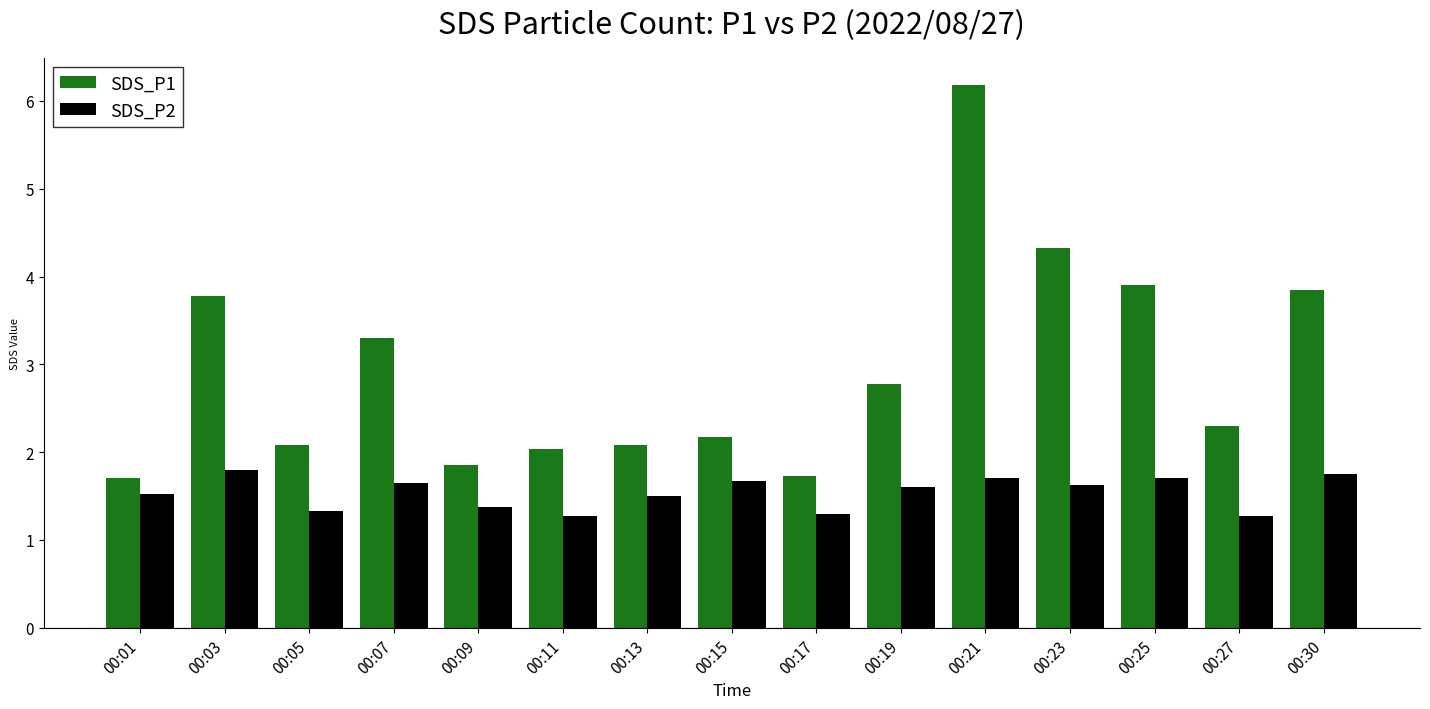

The value of SDS_P2 at 00:03 is 2.6. True or false?

False